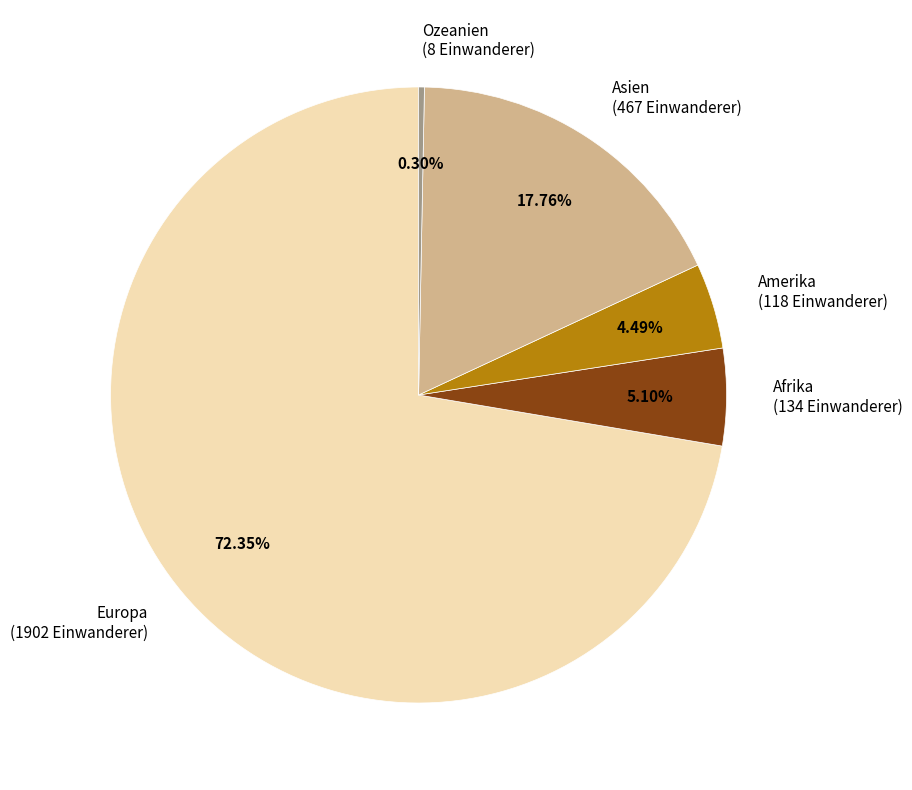

What portion of the pie excludes Amerika?

95.5%